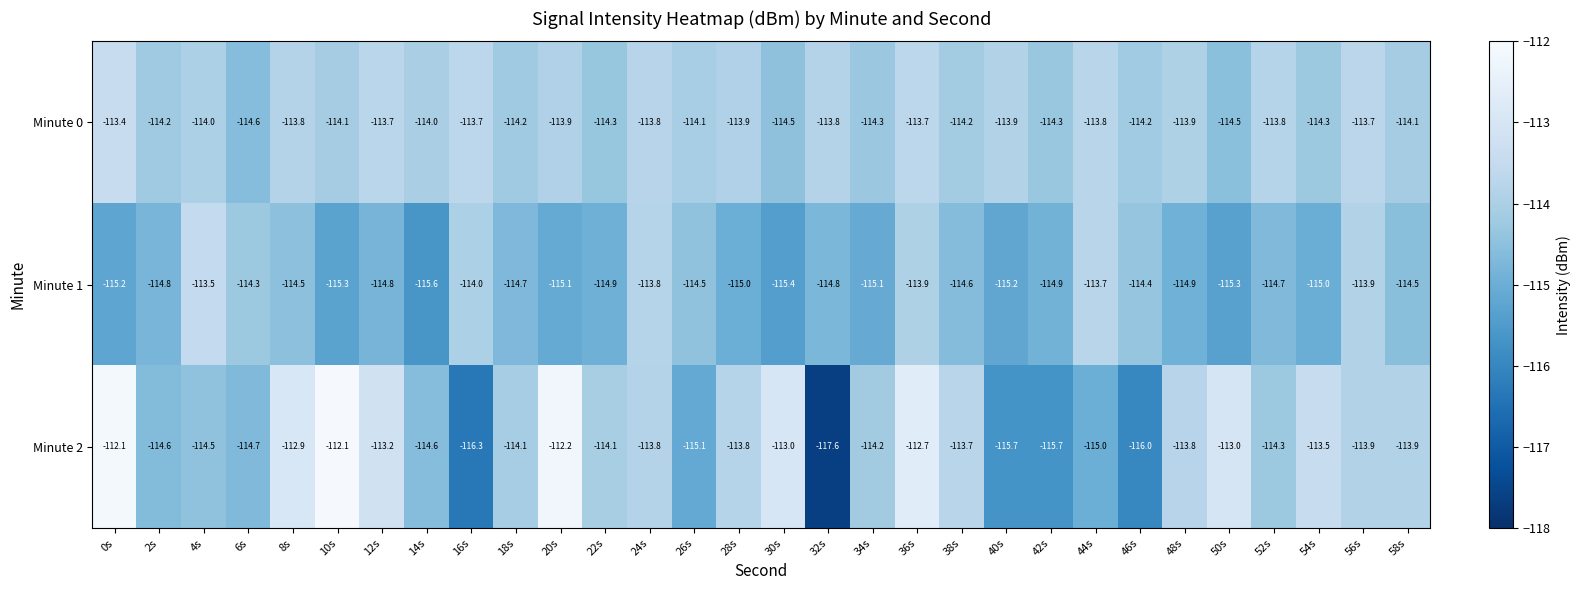

List the series in order of their overall mean, lowest first.

Minute 1, Minute 2, Minute 0